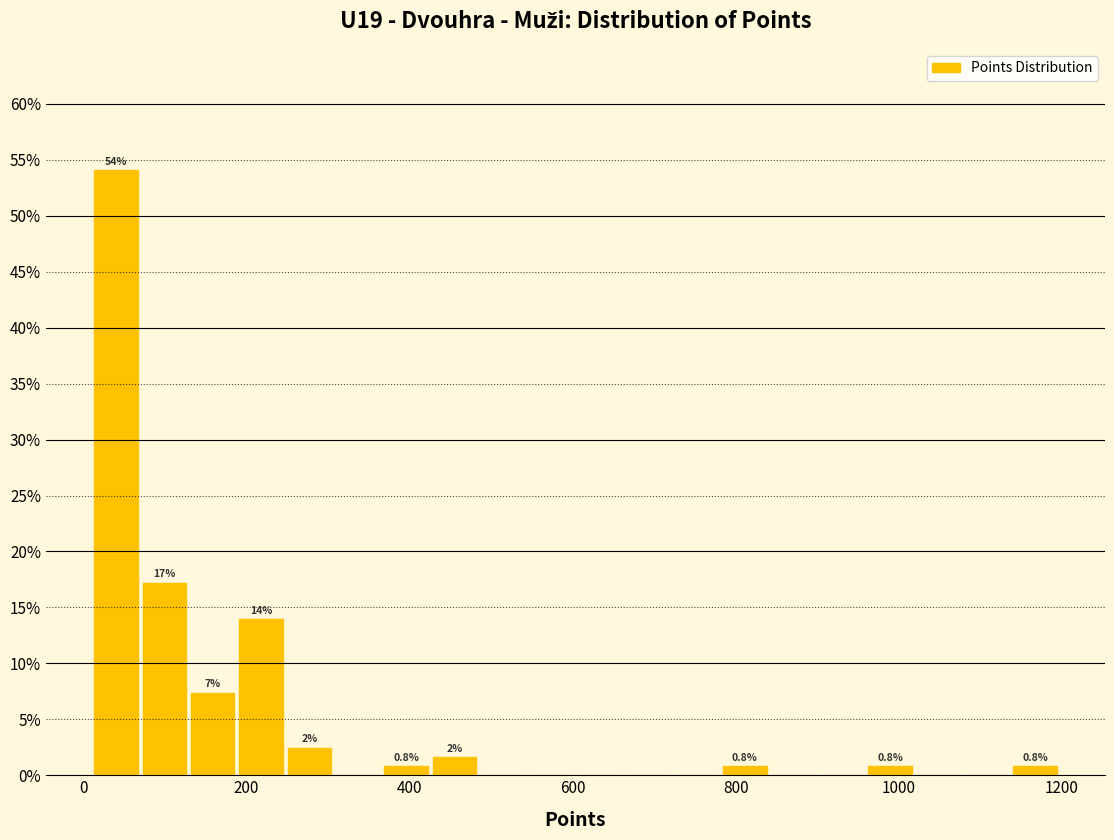

Read against the x-axis, roughly where is the centre of the tallest bar?

40